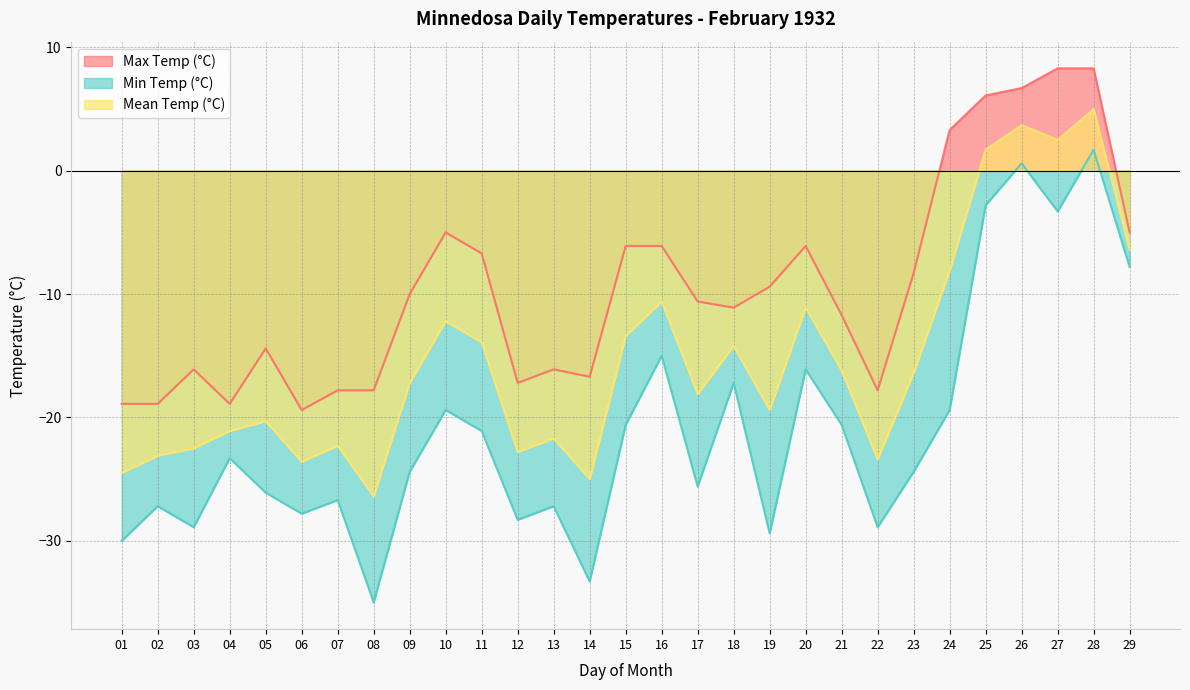

True or false: Max Temp (°C) has a value of -11.1 at 18.

True